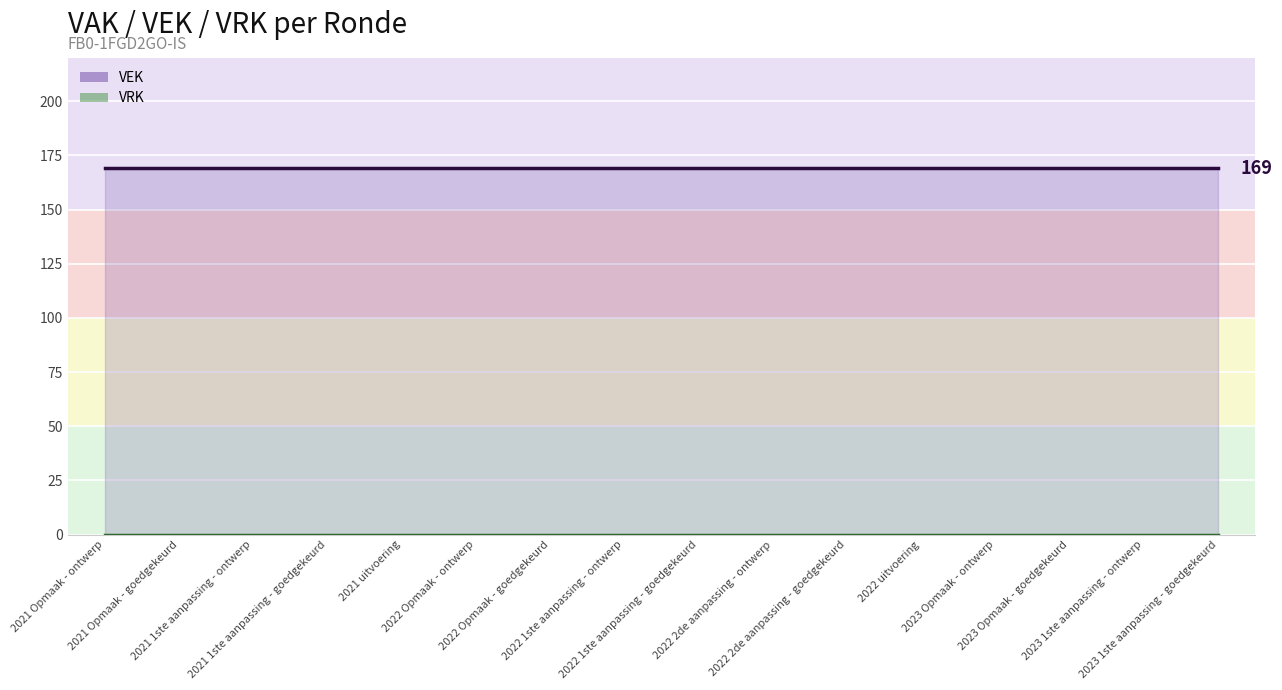

True or false: VRK has more than 0 interior local peaks.

False